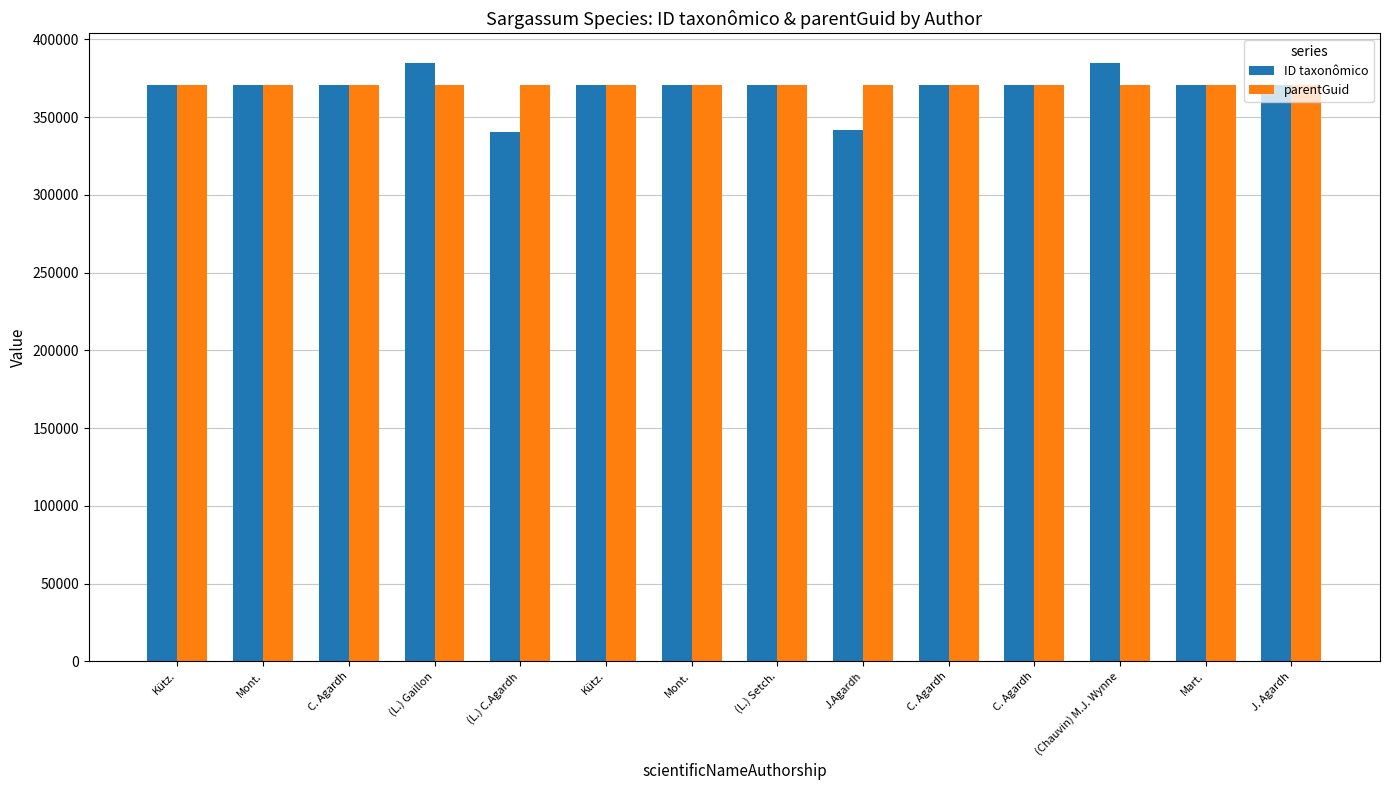

Rank the series at J. Agardh from lowest to highest value.

parentGuid, ID taxonômico